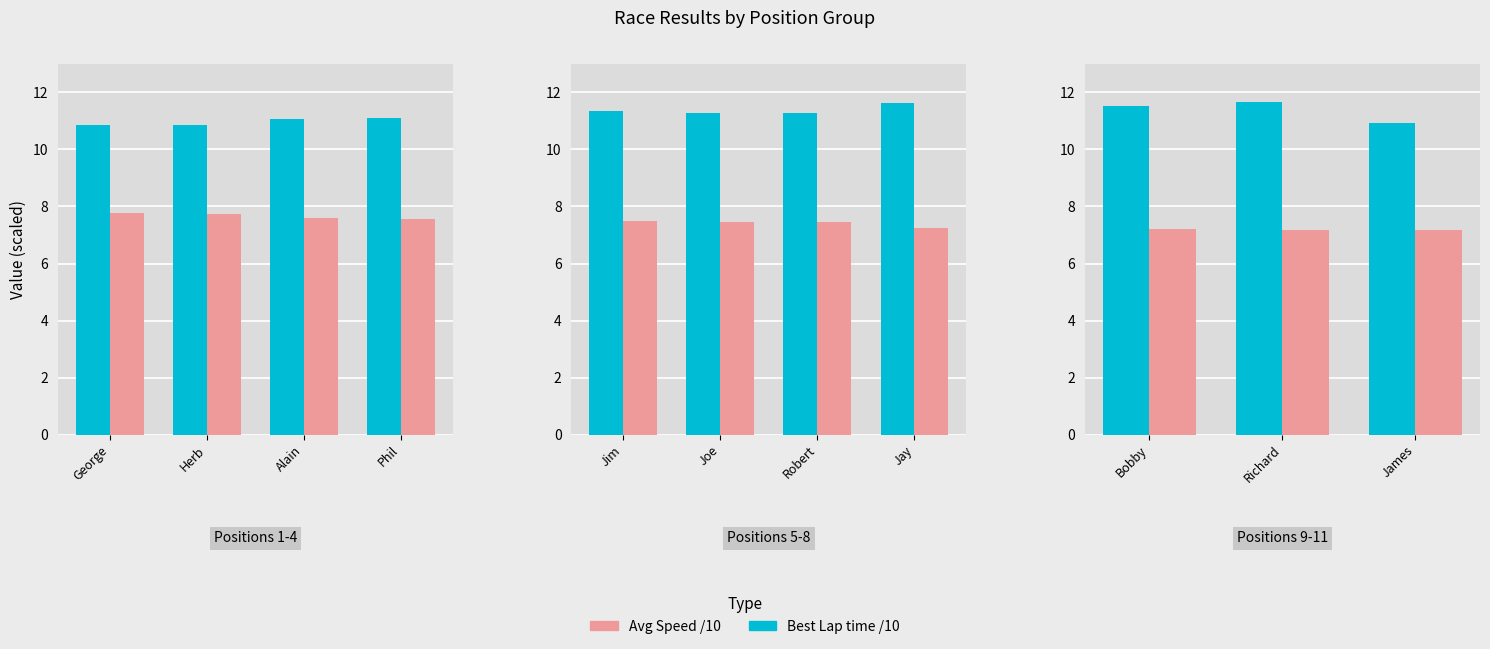

Which series has the widest spread of values?

Best Lap time /10